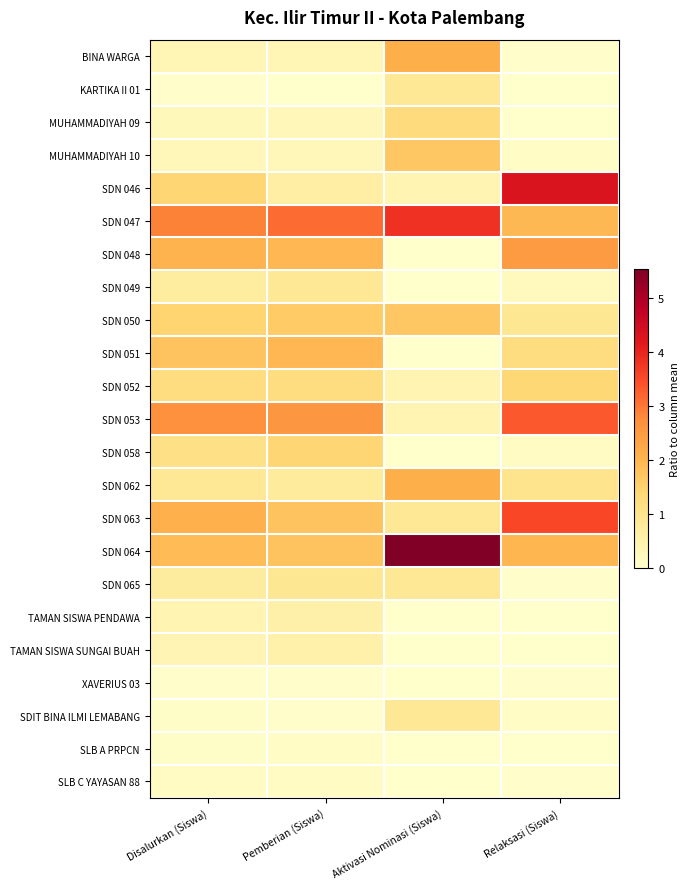

Reading left to right, what are all the values shown in this chart?

BINA WARGA: Disalurkan (Siswa)=0.3	Pemberian (Siswa)=0.4	Aktivasi Nominasi (Siswa)=2.1	Relaksasi (Siswa)=0.1
KARTIKA II 01: Disalurkan (Siswa)=0.0	Pemberian (Siswa)=0.0	Aktivasi Nominasi (Siswa)=0.9	Relaksasi (Siswa)=0.0
MUHAMMADIYAH 09: Disalurkan (Siswa)=0.3	Pemberian (Siswa)=0.3	Aktivasi Nominasi (Siswa)=1.3	Relaksasi (Siswa)=0.0
MUHAMMADIYAH 10: Disalurkan (Siswa)=0.3	Pemberian (Siswa)=0.3	Aktivasi Nominasi (Siswa)=1.7	Relaksasi (Siswa)=0.1
SDN 046: Disalurkan (Siswa)=1.4	Pemberian (Siswa)=0.6	Aktivasi Nominasi (Siswa)=0.4	Relaksasi (Siswa)=4.3
SDN 047: Disalurkan (Siswa)=2.9	Pemberian (Siswa)=3.1	Aktivasi Nominasi (Siswa)=3.8	Relaksasi (Siswa)=1.9
SDN 048: Disalurkan (Siswa)=2.0	Pemberian (Siswa)=2.0	Aktivasi Nominasi (Siswa)=0.0	Relaksasi (Siswa)=2.5
SDN 049: Disalurkan (Siswa)=0.7	Pemberian (Siswa)=0.9	Aktivasi Nominasi (Siswa)=0.0	Relaksasi (Siswa)=0.2
SDN 050: Disalurkan (Siswa)=1.5	Pemberian (Siswa)=1.6	Aktivasi Nominasi (Siswa)=1.7	Relaksasi (Siswa)=0.9
SDN 051: Disalurkan (Siswa)=1.8	Pemberian (Siswa)=2.0	Aktivasi Nominasi (Siswa)=0.0	Relaksasi (Siswa)=1.2
SDN 052: Disalurkan (Siswa)=1.2	Pemberian (Siswa)=1.2	Aktivasi Nominasi (Siswa)=0.4	Relaksasi (Siswa)=1.4
SDN 053: Disalurkan (Siswa)=2.7	Pemberian (Siswa)=2.6	Aktivasi Nominasi (Siswa)=0.4	Relaksasi (Siswa)=3.3
SDN 058: Disalurkan (Siswa)=1.1	Pemberian (Siswa)=1.4	Aktivasi Nominasi (Siswa)=0.0	Relaksasi (Siswa)=0.2
SDN 062: Disalurkan (Siswa)=0.9	Pemberian (Siswa)=0.8	Aktivasi Nominasi (Siswa)=2.1	Relaksasi (Siswa)=1.0
SDN 063: Disalurkan (Siswa)=2.1	Pemberian (Siswa)=1.8	Aktivasi Nominasi (Siswa)=0.9	Relaksasi (Siswa)=3.6
SDN 064: Disalurkan (Siswa)=1.9	Pemberian (Siswa)=1.8	Aktivasi Nominasi (Siswa)=5.5	Relaksasi (Siswa)=2.0
SDN 065: Disalurkan (Siswa)=0.7	Pemberian (Siswa)=0.9	Aktivasi Nominasi (Siswa)=0.9	Relaksasi (Siswa)=0.1
TAMAN SISWA PENDAWA: Disalurkan (Siswa)=0.4	Pemberian (Siswa)=0.6	Aktivasi Nominasi (Siswa)=0.0	Relaksasi (Siswa)=0.0
TAMAN SISWA SUNGAI BUAH: Disalurkan (Siswa)=0.4	Pemberian (Siswa)=0.5	Aktivasi Nominasi (Siswa)=0.0	Relaksasi (Siswa)=0.0
XAVERIUS 03: Disalurkan (Siswa)=0.0	Pemberian (Siswa)=0.0	Aktivasi Nominasi (Siswa)=0.0	Relaksasi (Siswa)=0.1
SDIT BINA ILMI LEMABANG: Disalurkan (Siswa)=0.1	Pemberian (Siswa)=0.0	Aktivasi Nominasi (Siswa)=0.9	Relaksasi (Siswa)=0.1
SLB A PRPCN: Disalurkan (Siswa)=0.1	Pemberian (Siswa)=0.1	Aktivasi Nominasi (Siswa)=0.0	Relaksasi (Siswa)=0.0
SLB C YAYASAN 88: Disalurkan (Siswa)=0.1	Pemberian (Siswa)=0.2	Aktivasi Nominasi (Siswa)=0.0	Relaksasi (Siswa)=0.1